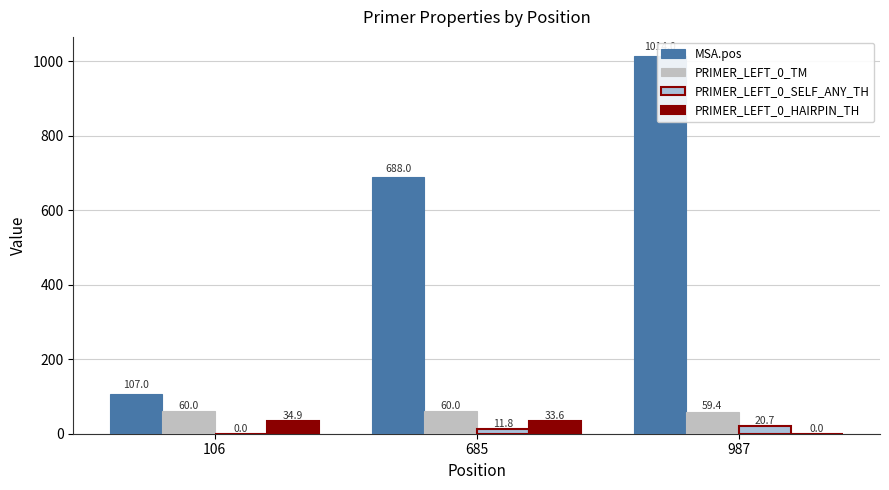

Reading right to left, what are all the values shown in this chart?

MSA.pos: 987=1014.0	685=688.0	106=107.0
PRIMER_LEFT_0_TM: 987=59.4	685=60.0	106=60.0
PRIMER_LEFT_0_SELF_ANY_TH: 987=20.7	685=11.8	106=0.0
PRIMER_LEFT_0_HAIRPIN_TH: 987=0.0	685=33.6	106=34.9